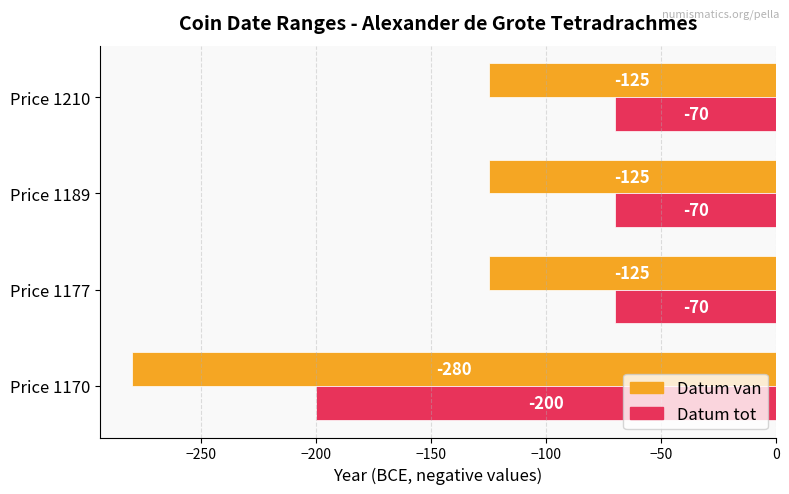

What is the spread (max minus min) of values at Price 1210?

55